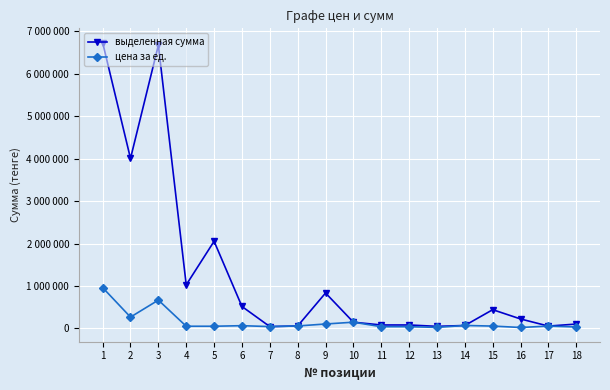

What are all the series names shown in the legend?

выделенная сумма, цена за ед.